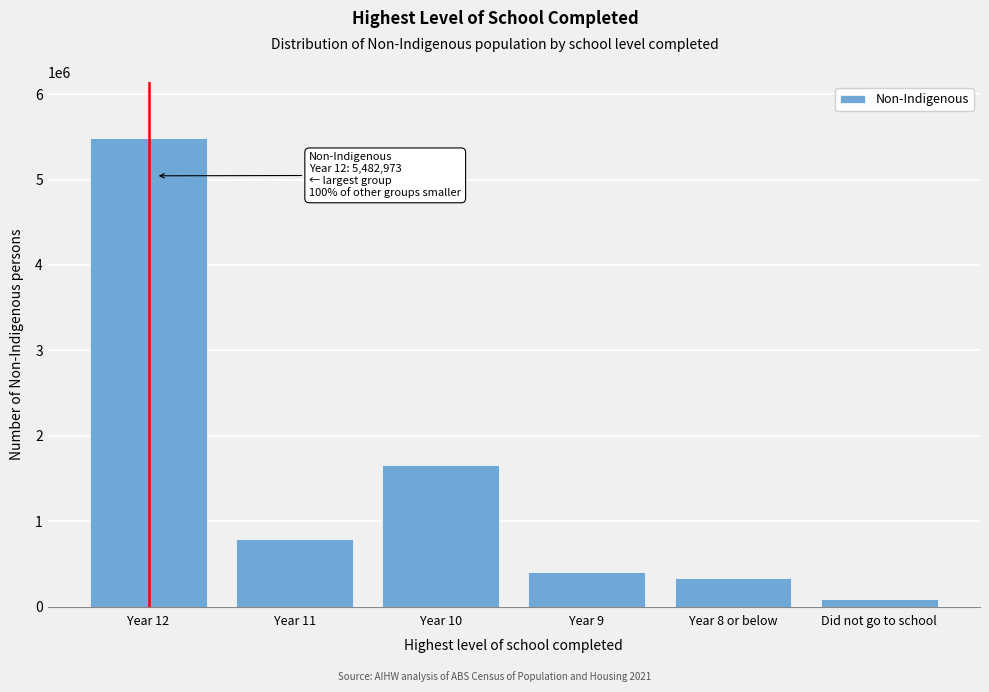

Reading left to right, transcribe all the data shown in this chart.

Year 12=5482973	Year 11=796672	Year 10=1660759	Year 9=399521	Year 8 or below=337073	Did not go to school=85393